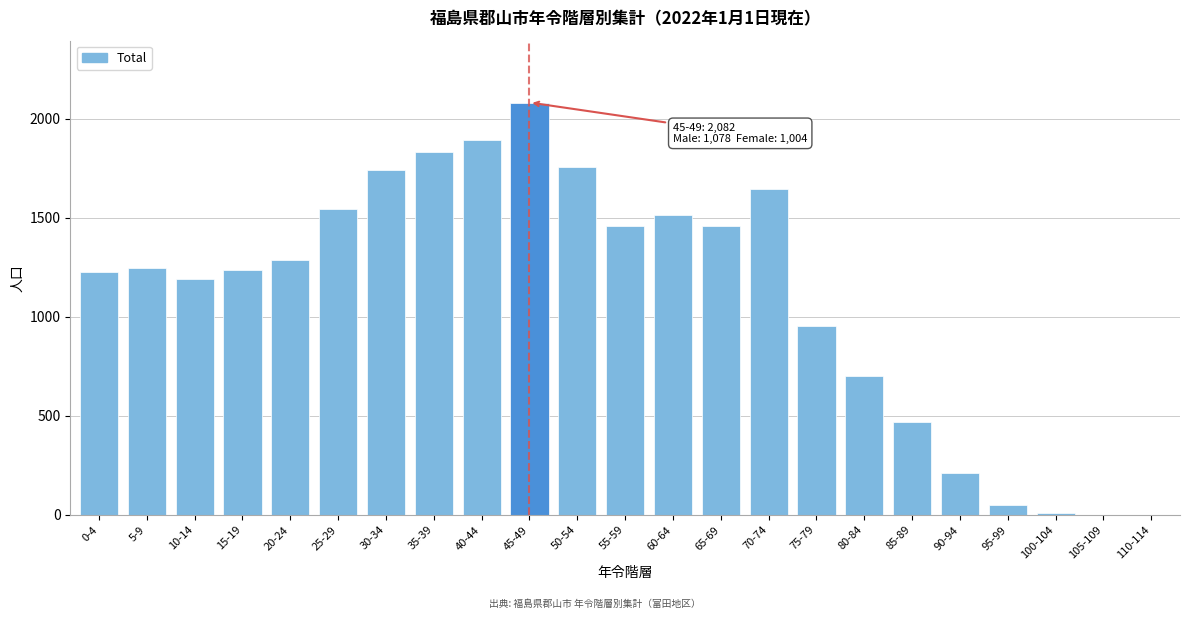

What is the sum of all values?

25492